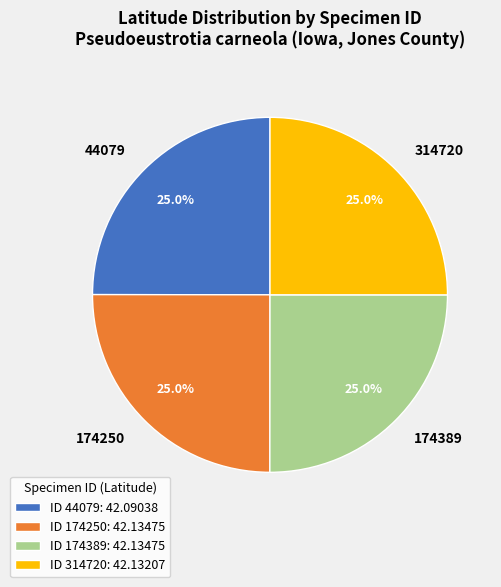

What is the ratio of the value at 174250 to the value at 314720?

1.0